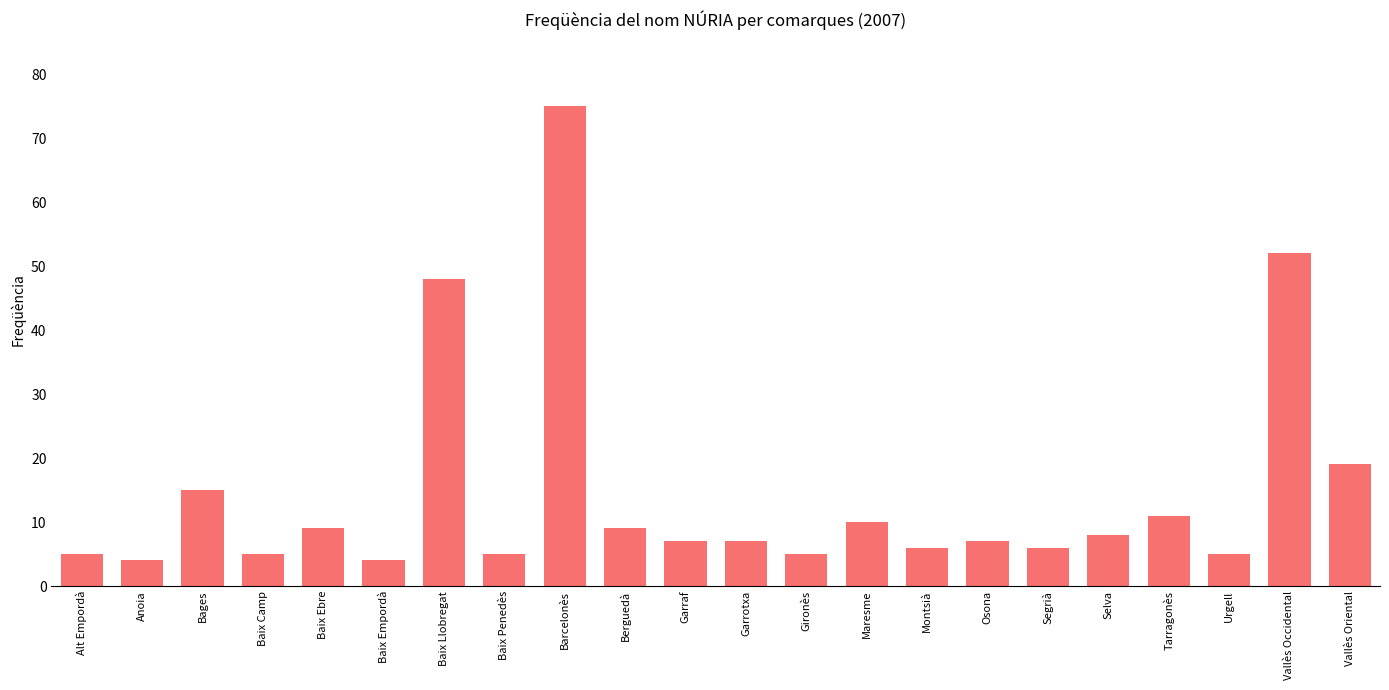

What is the approximate value at Garrotxa?

7